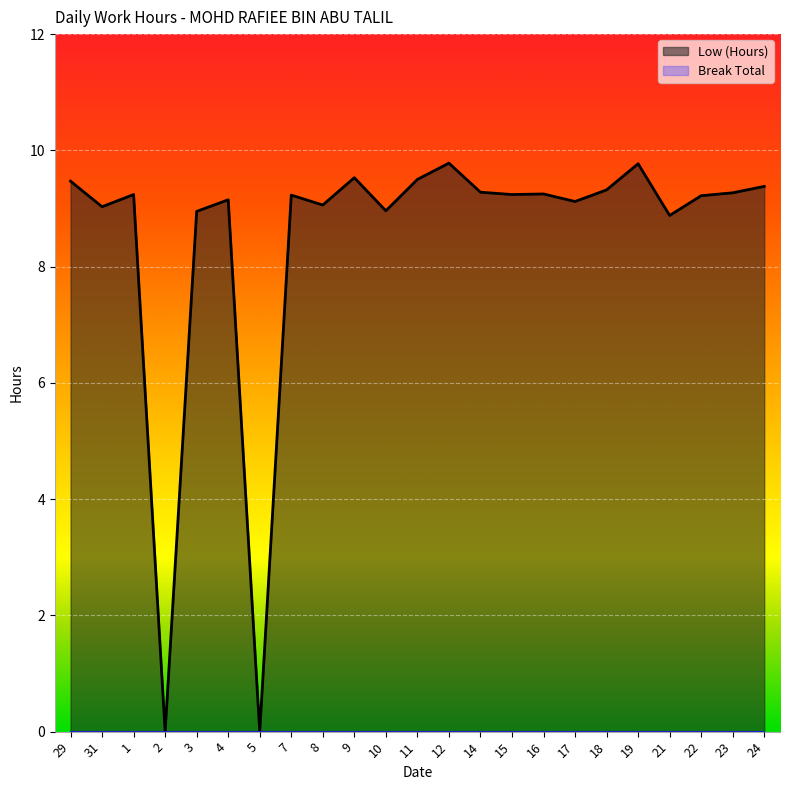

How many points are higher than both their immediate neighbors (excluding endpoints)?

7